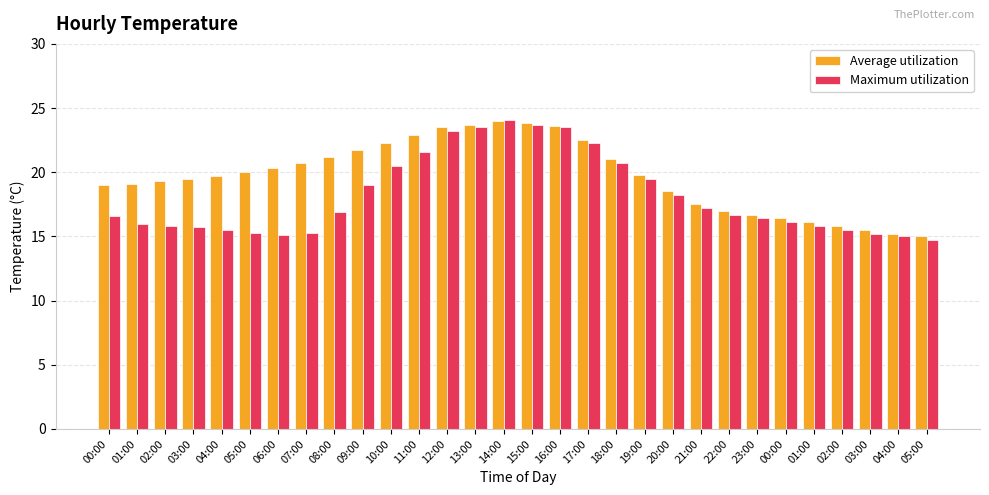

Reading left to right, list all the values displayed in this chart.

Average utilization: 19.0	19.1	19.3	19.5	19.7	20.0	20.3	20.7	21.2	21.7	22.3	22.9	23.5	23.7	24.0	23.8	23.6	22.5	21.0	19.8	18.5	17.5	17.0	16.7	16.4	16.1	15.8	15.5	15.2	15.0
Maximum utilization: 16.6	16.0	15.8	15.7	15.5	15.3	15.1	15.3	16.9	19.0	20.5	21.6	23.2	23.5	24.1	23.7	23.5	22.3	20.7	19.5	18.2	17.2	16.7	16.4	16.1	15.8	15.5	15.2	15.0	14.7